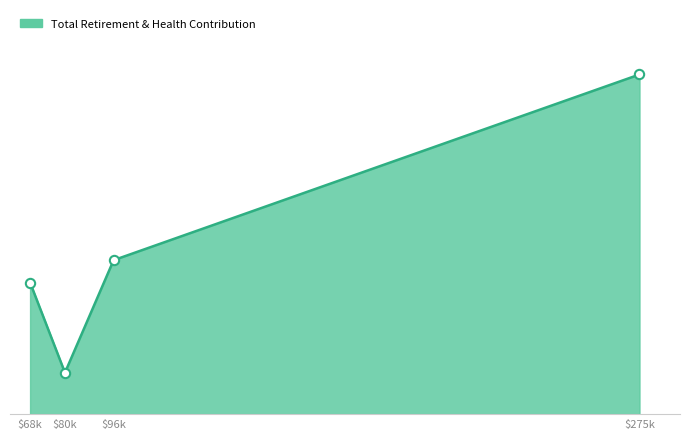

Is the value of Total Retirement & Health Contribution points at $96k greater than the value of Total Retirement & Health Contribution line at $68k?

Yes